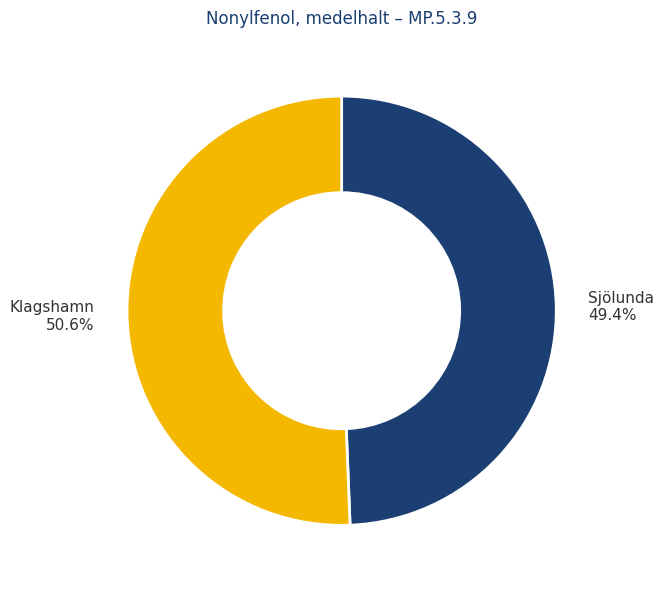

Is there a majority slice in this chart?

Yes